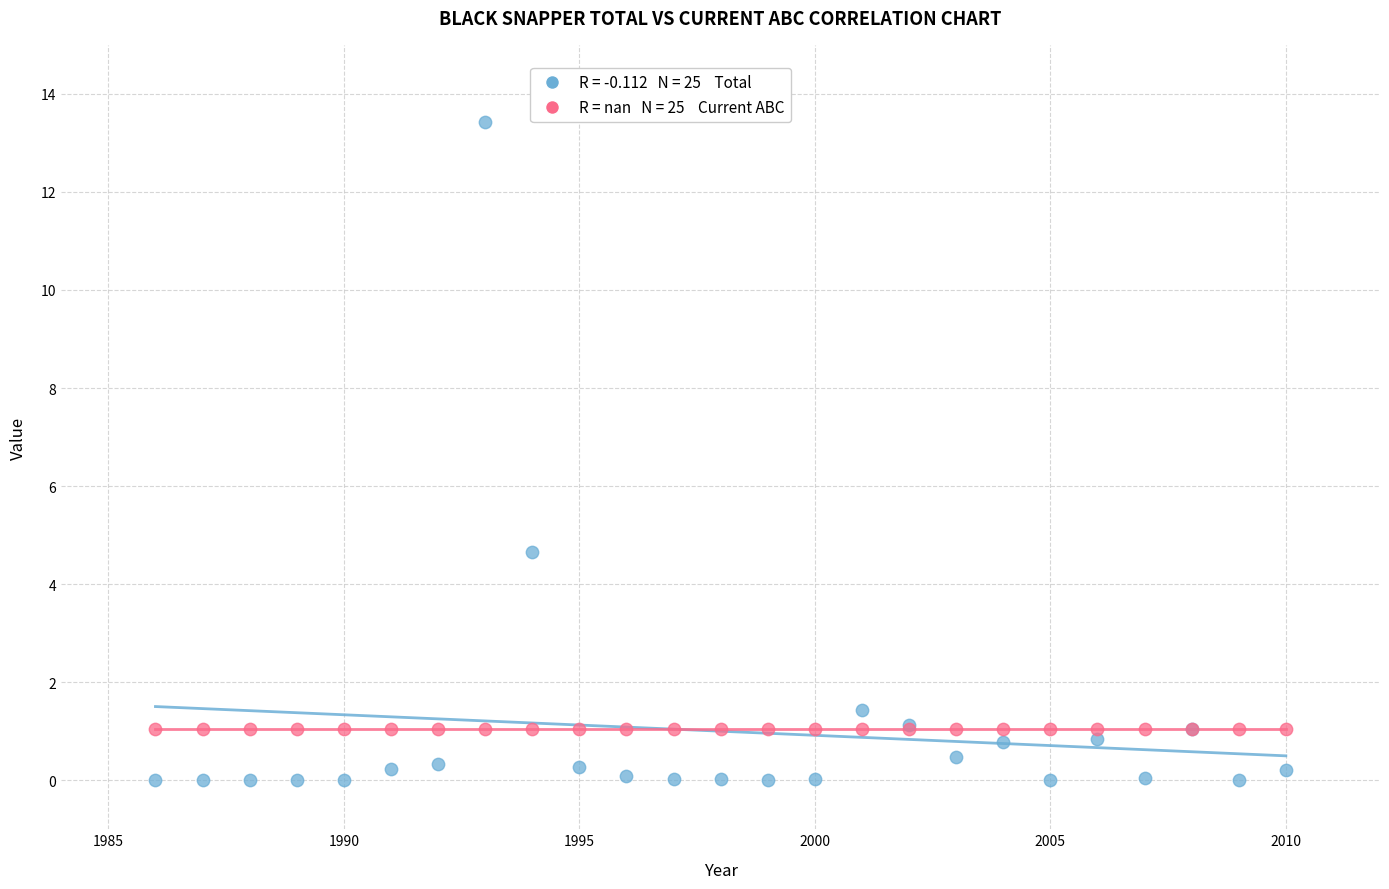

Across all series, what Y value is closest to 6?

4.6